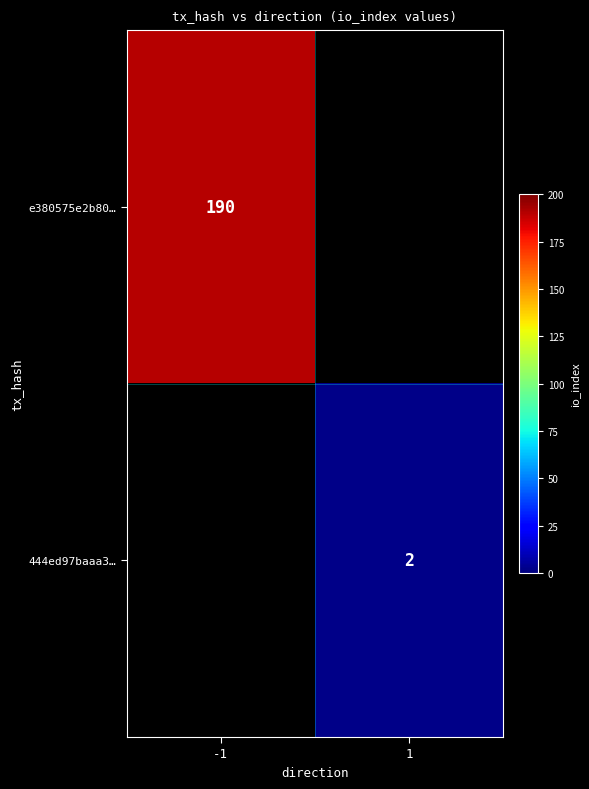

At how many categories does at least one series exceed 18?

1